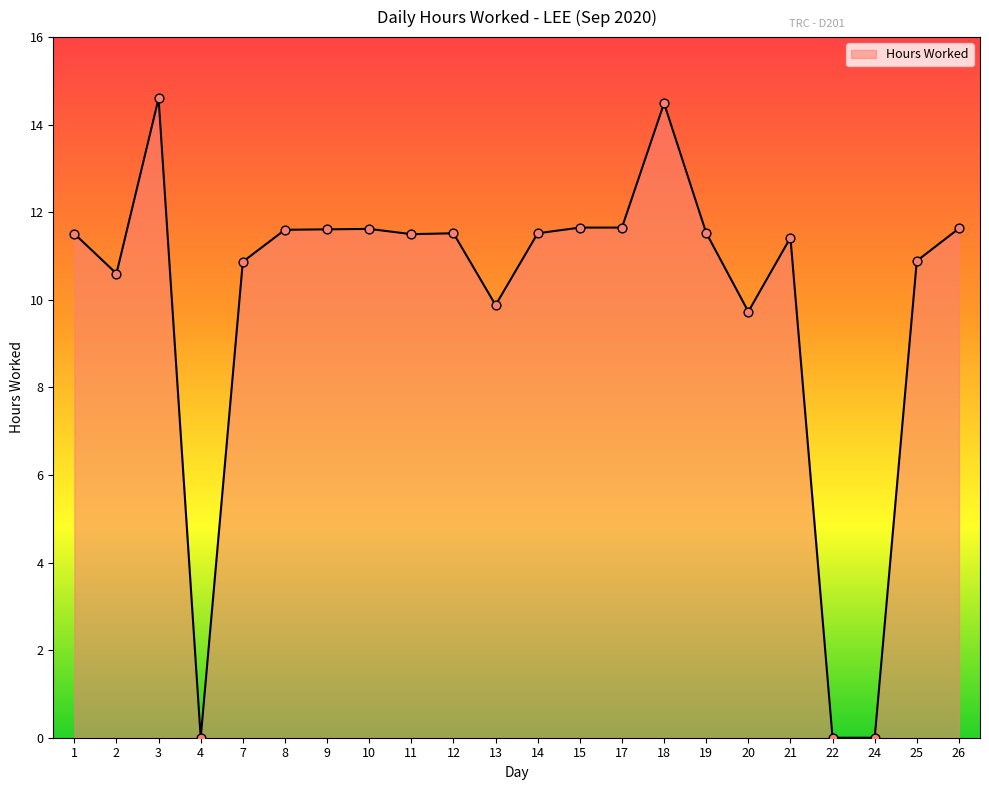

Approximately how many times larger is the value at 13 compared to 26?

0.8